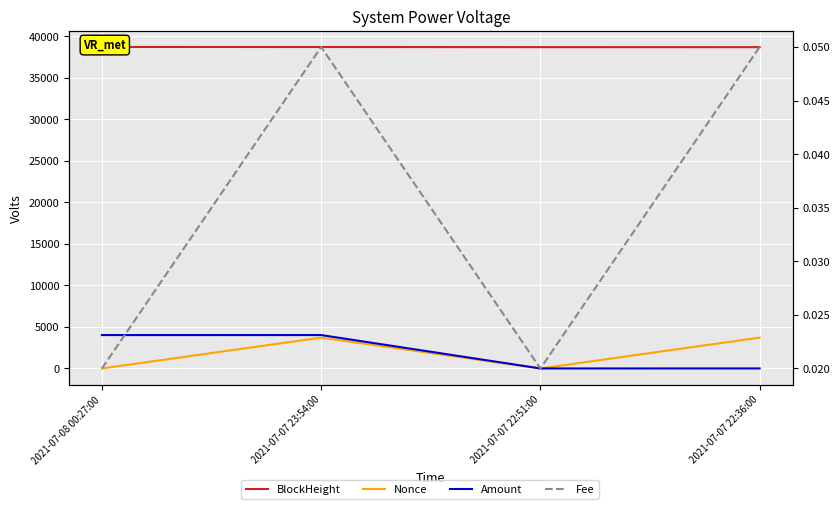

Rank the categories by Nonce value from highest to lowest.

2021-07-07 23:54:00, 2021-07-07 22:36:00, 2021-07-08 00:27:00, 2021-07-07 22:51:00